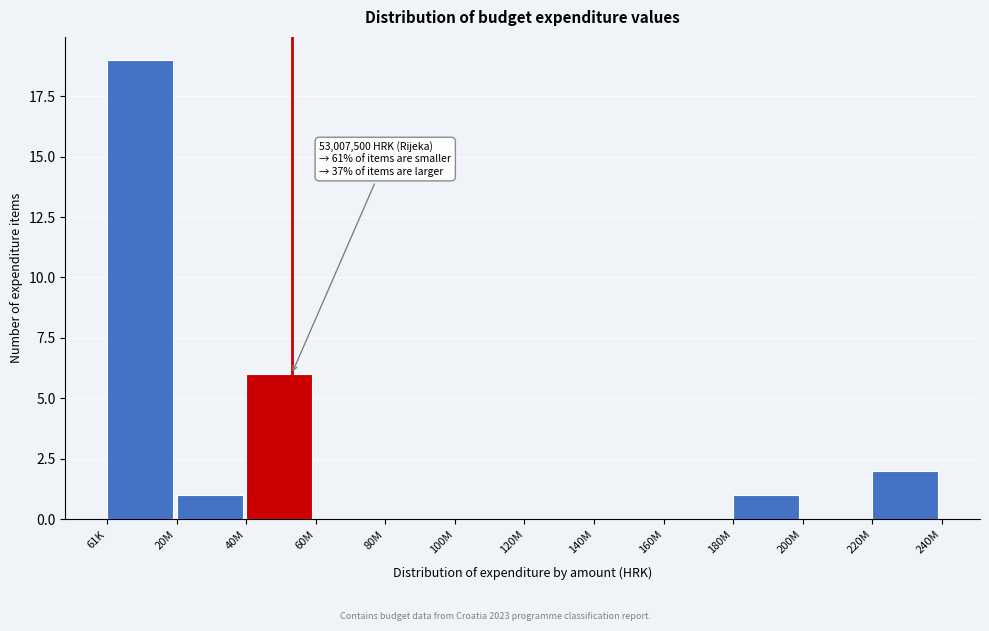

Reading left to right, what are all the values shown in this chart?

61K=19	20M=1	40M=6	60M=0	80M=0	100M=0	120M=0	140M=0	160M=0	180M=1	200M=0	220M=2